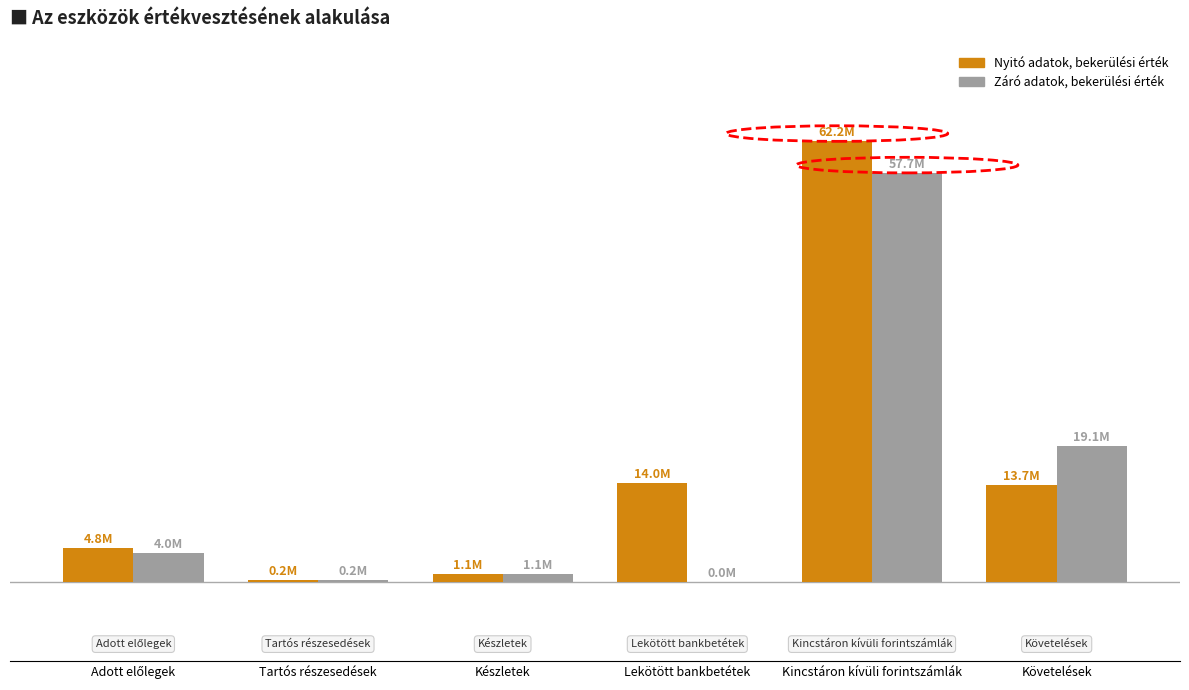

At which category does the chart reach its peak across all series?

Kincstáron kívüli forintszámlák